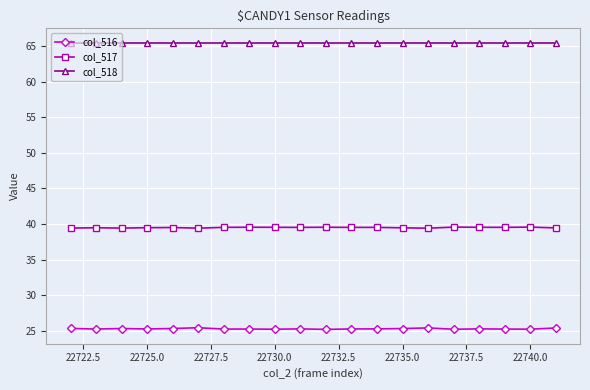

What is the maximum value for col_518?

65.5